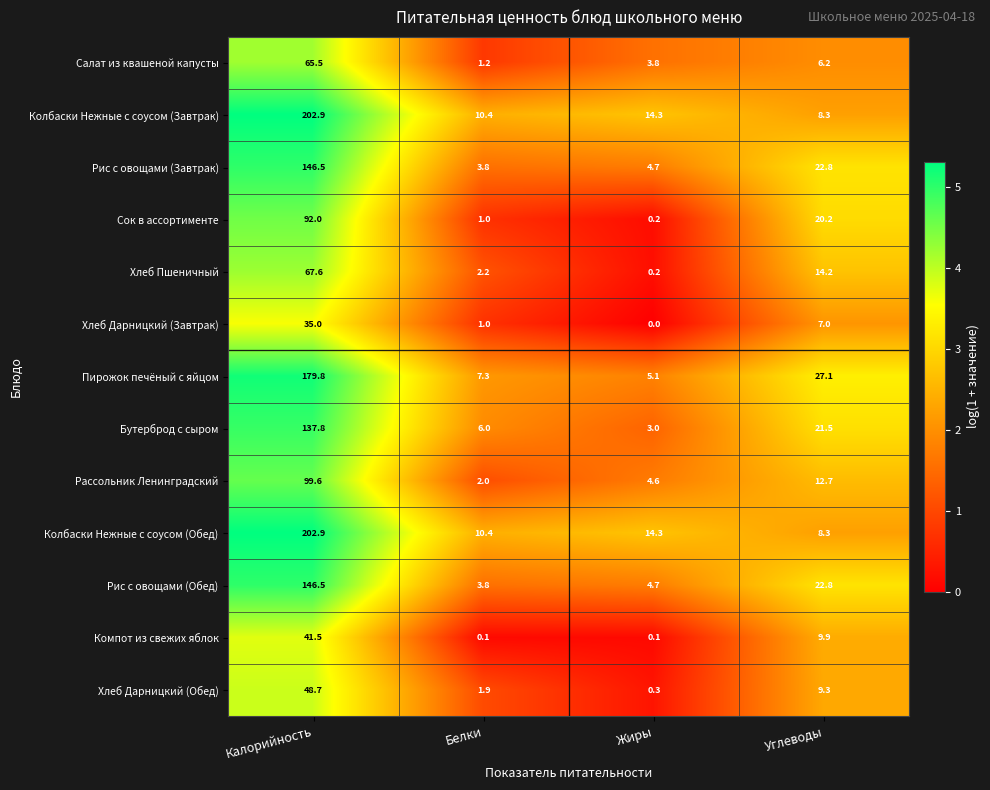

What is the difference between the highest and lowest values at Калорийность?

167.9